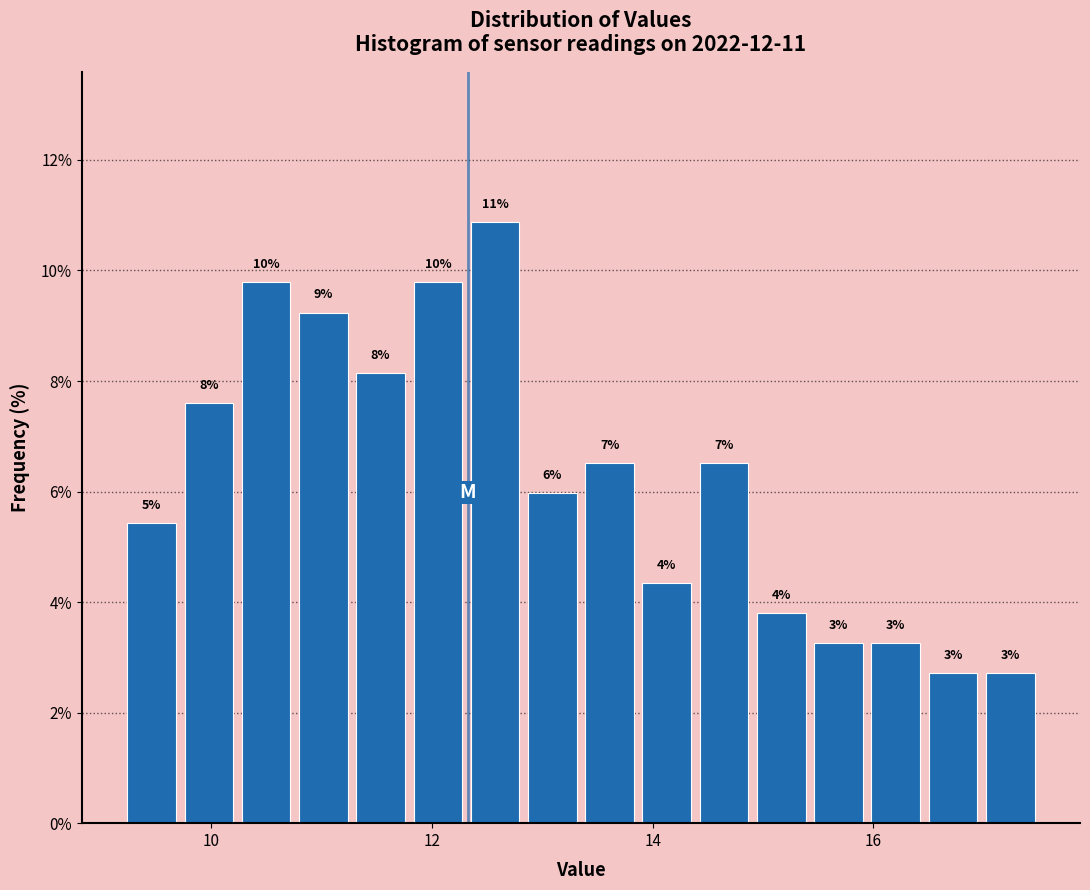

Read against the x-axis, roughly where is the centre of the tallest bar?

12.6